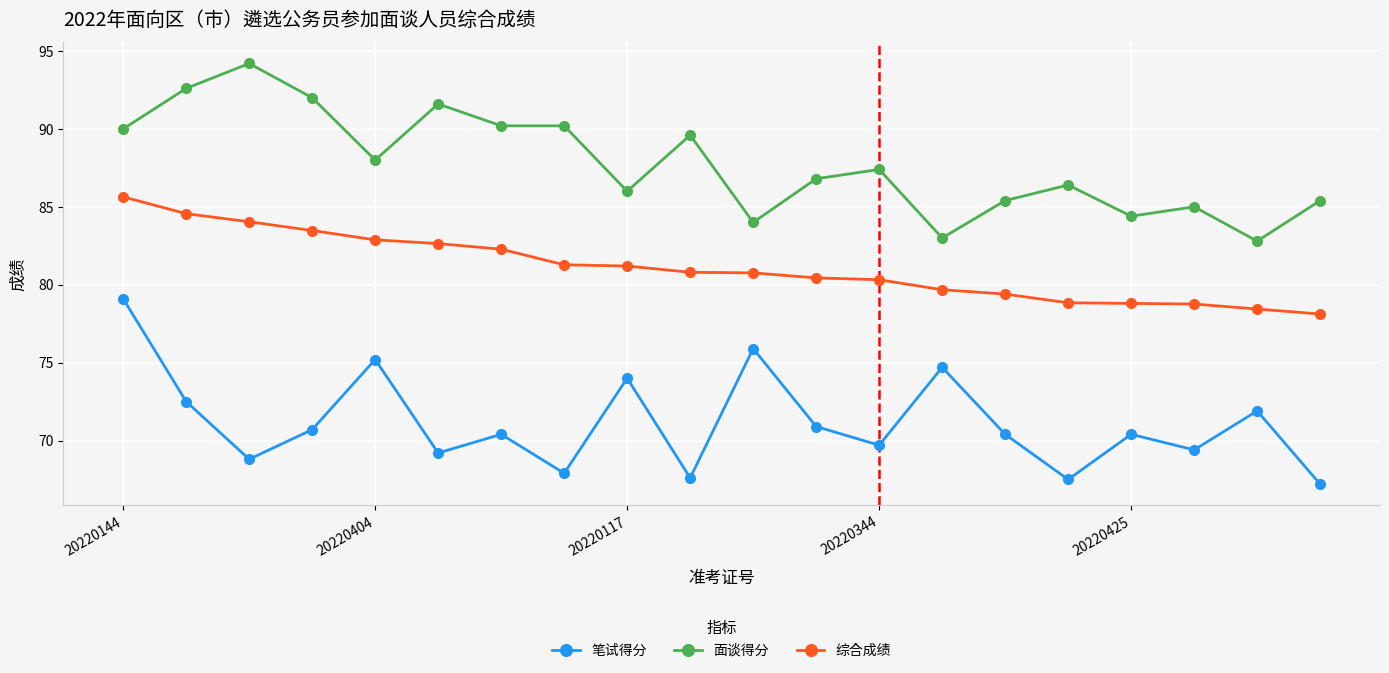

True or false: 面谈得分 and 综合成绩 cross at least once.

False